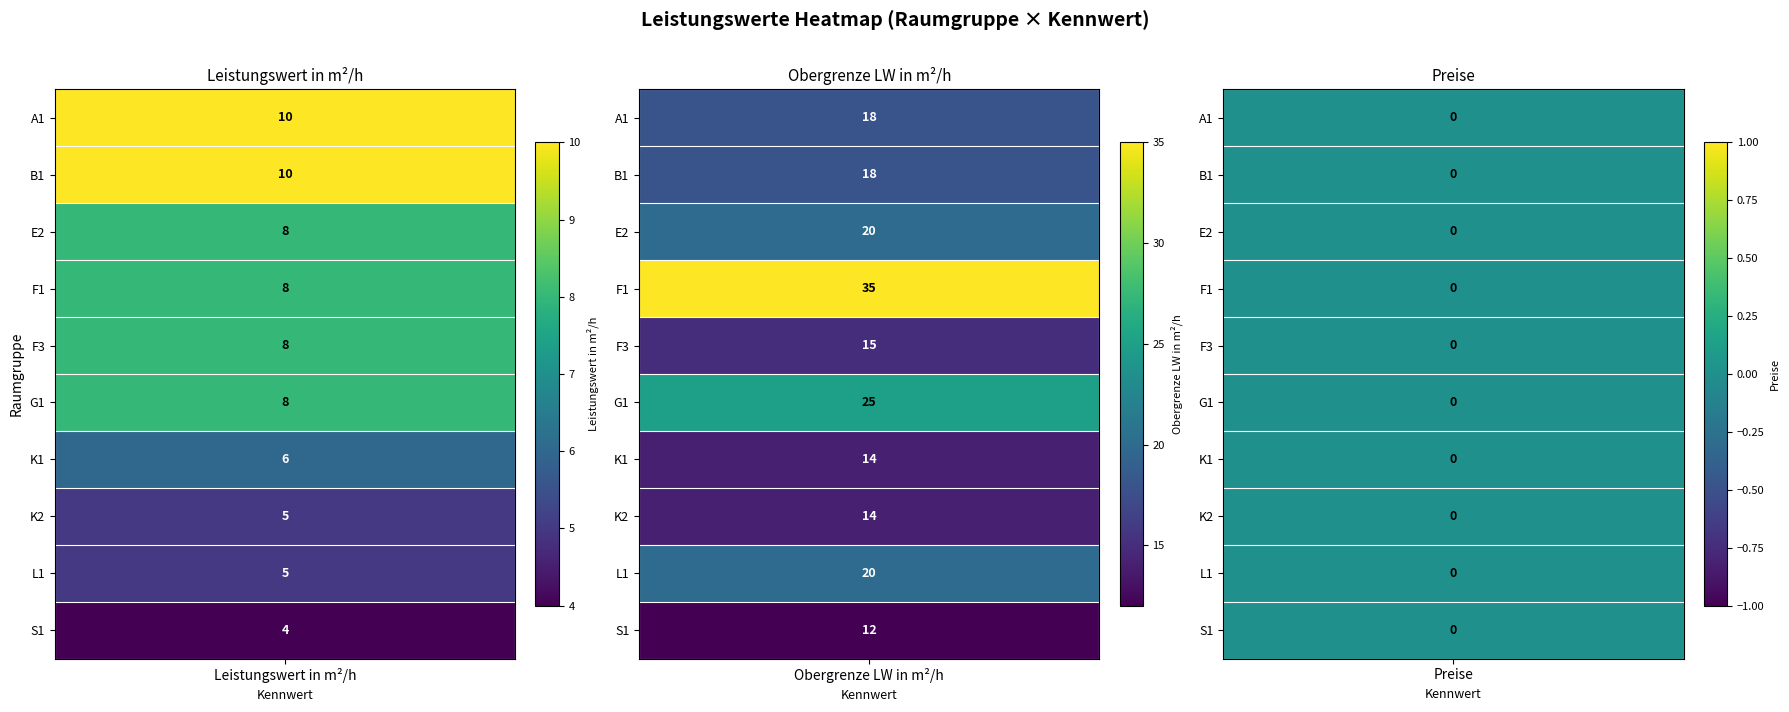

What is the sum of all G1 values?

33